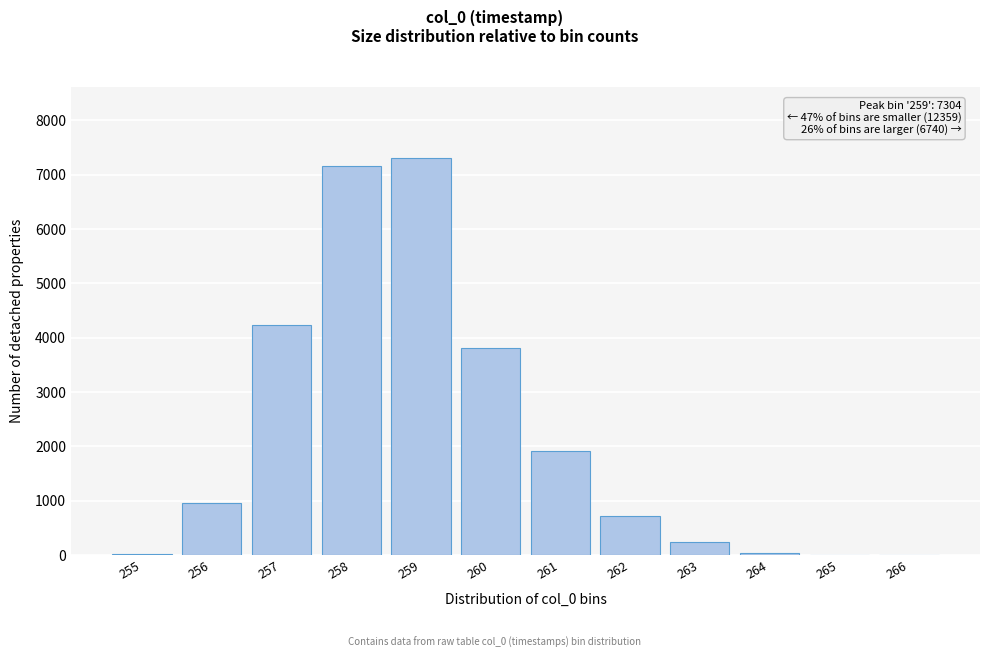

Where is the data nearest to the value 3652?

260